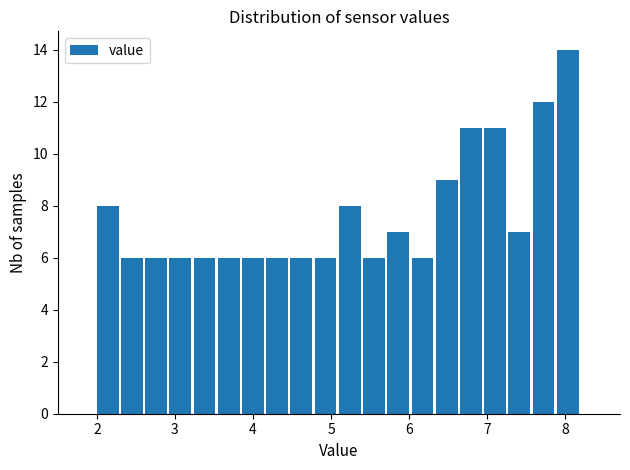

Around what value on the x-axis is the tallest bar? Give the approximate position of its centre, as read against the axis.

8.0